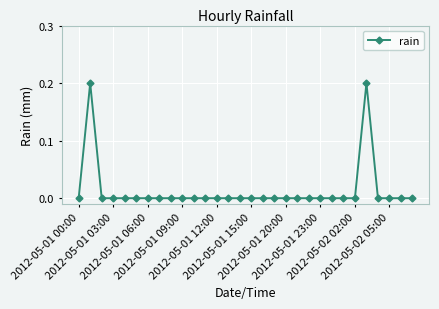

Count the values in the range 0 to 1.

30